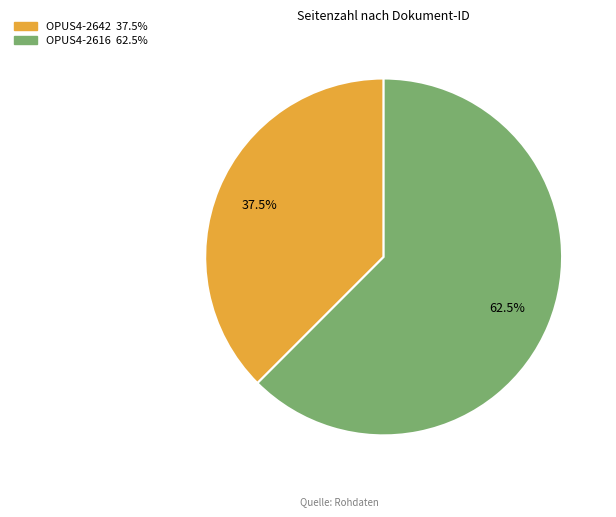

How many slices are in this pie chart?

2